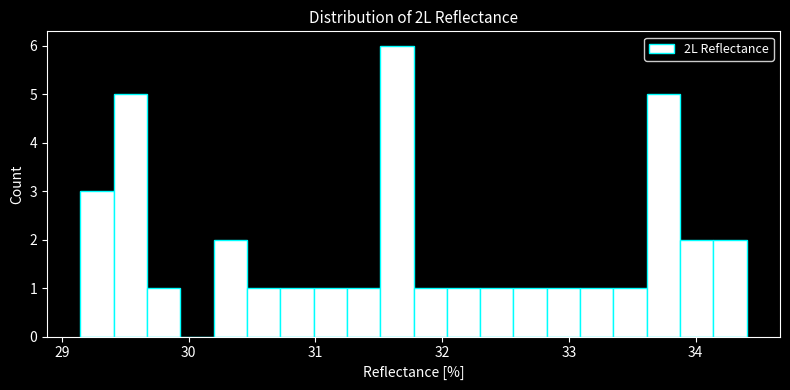

Around what value on the x-axis is the tallest bar? Give the approximate position of its centre, as read against the axis.

31.6